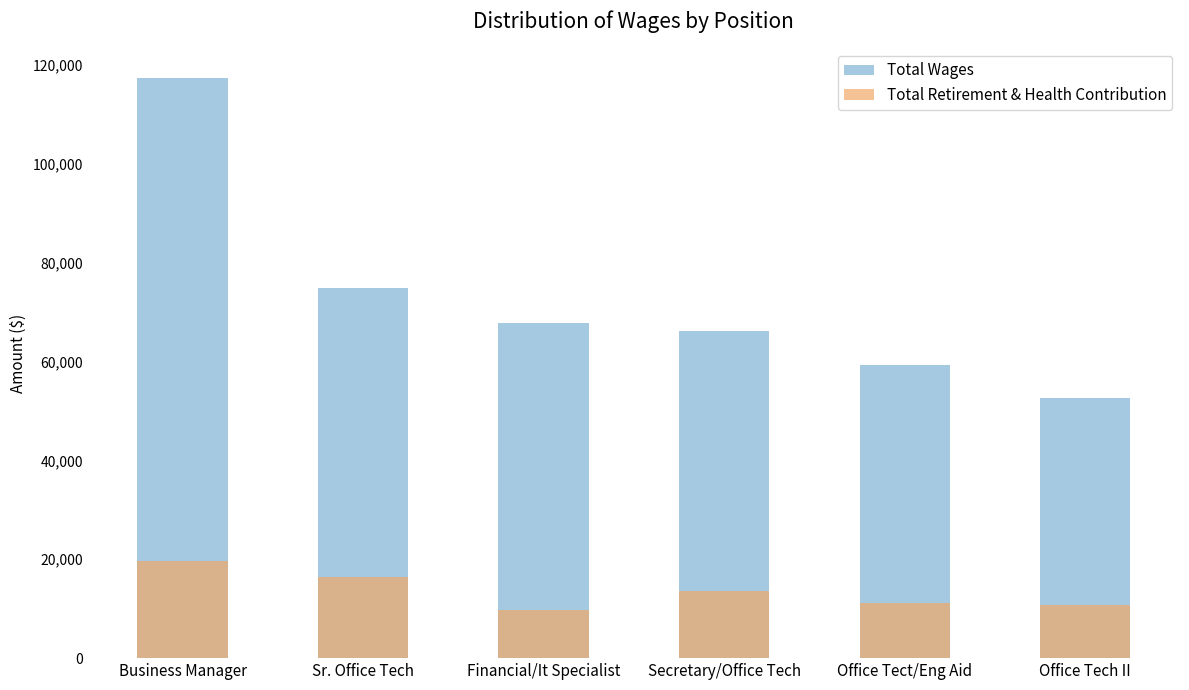

What is the average value of the Total Wages series?

73034